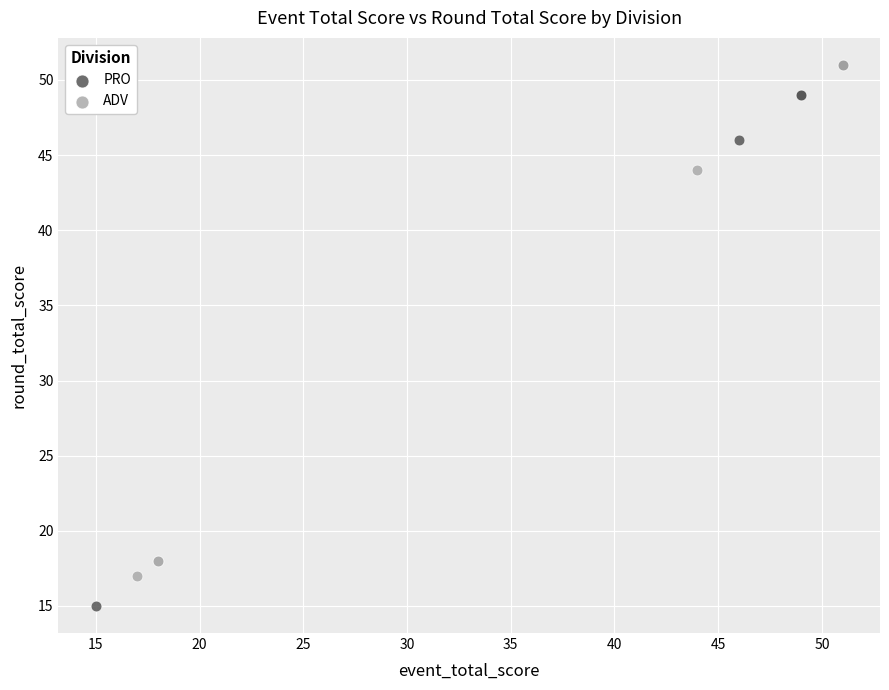

Which series has the largest Y range (max minus min)?

PRO